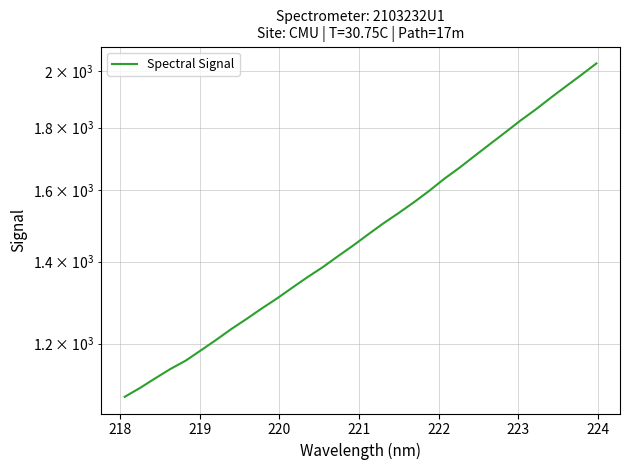

What is the sum of all values?

47793.3